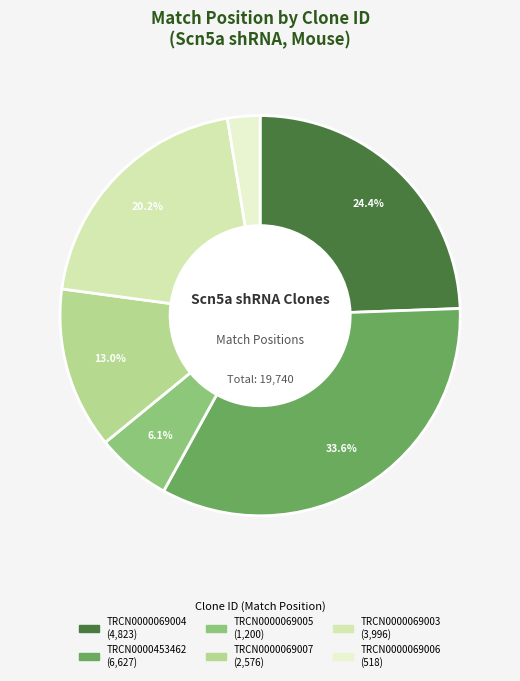

Approximately how many times larger is the value at TRCN0000069003 compared to TRCN0000069004?

0.8